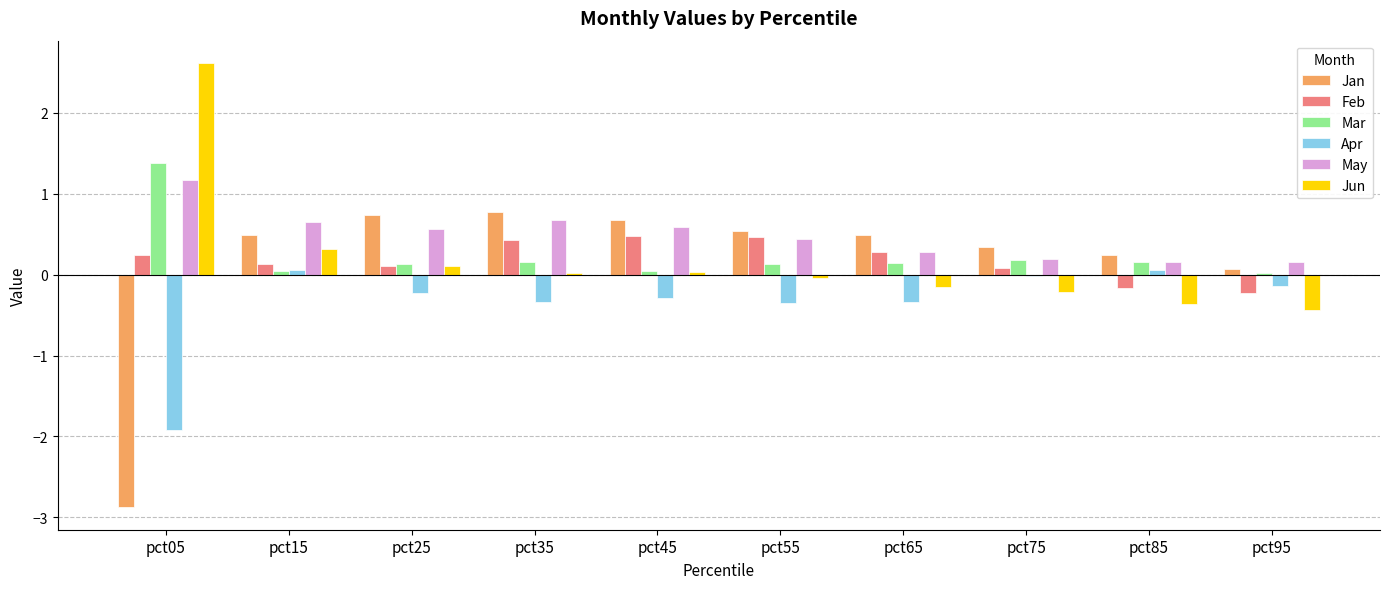

What is the sum of the May values at pct55 and pct35?

1.1